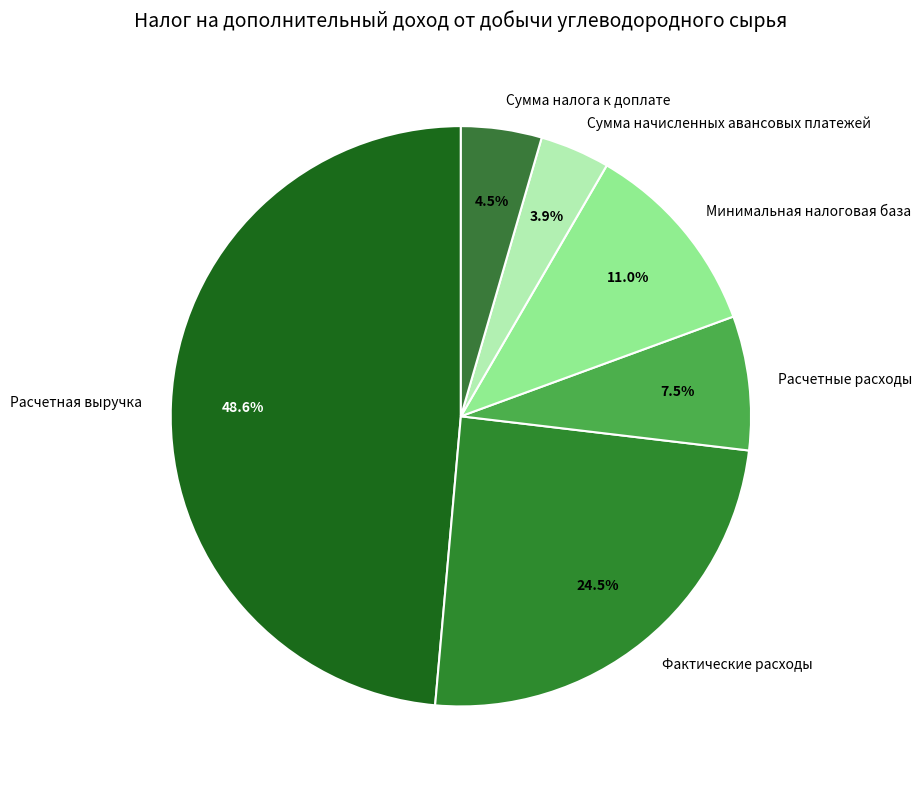

To the nearest percent, what is the combined percentage of Минимальная налоговая база and Сумма налога к доплате?

16%